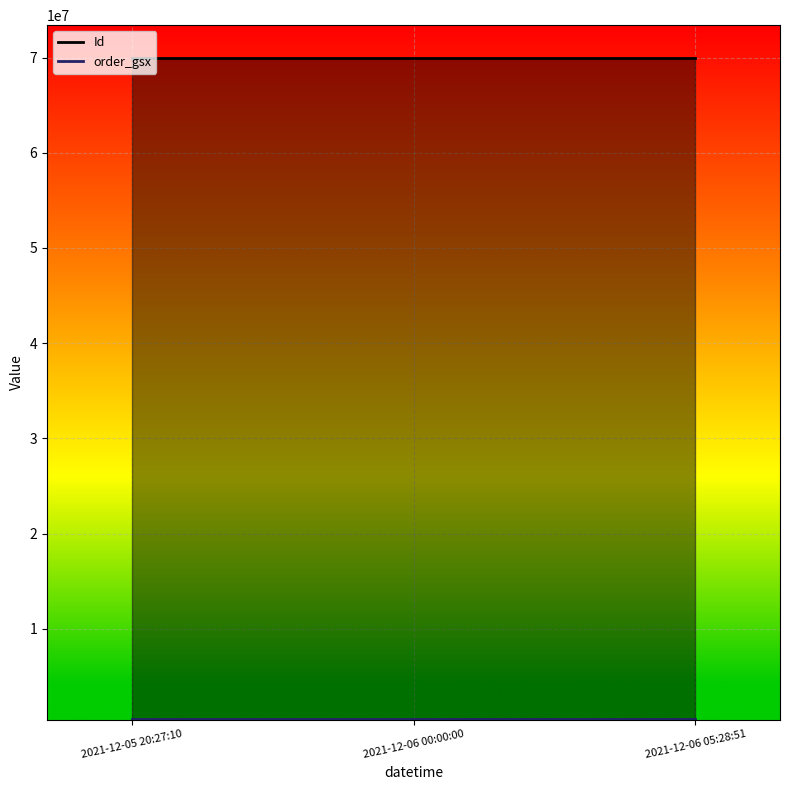

The Id series shows 113672329 at 2021-12-06 00:00:00. True or false?

False